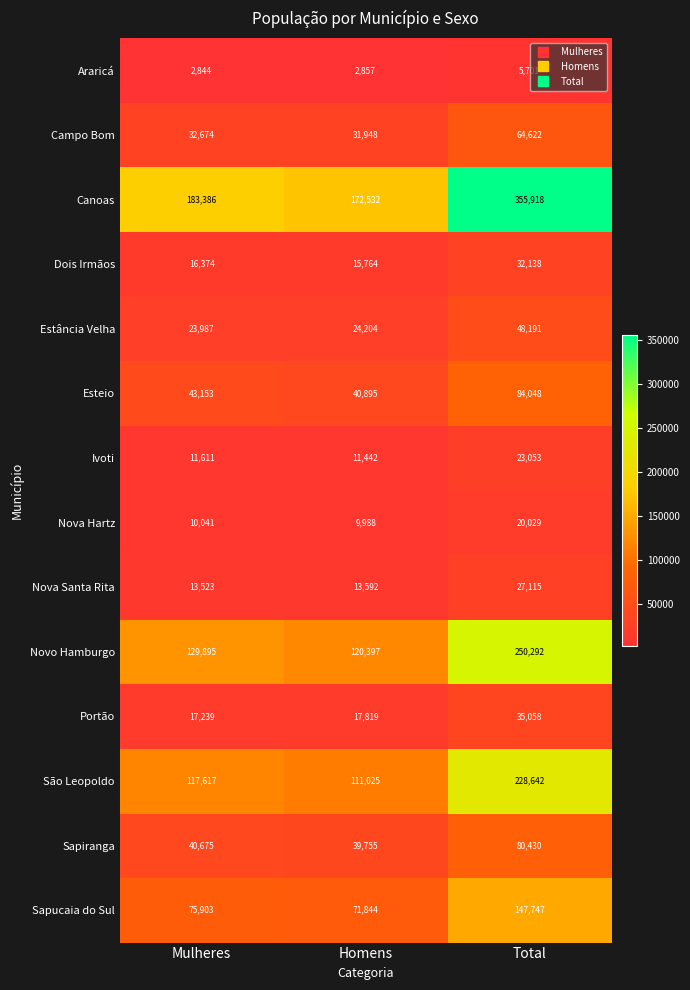

Between Mulheres and Total, which series saw the biggest shift?

Canoas